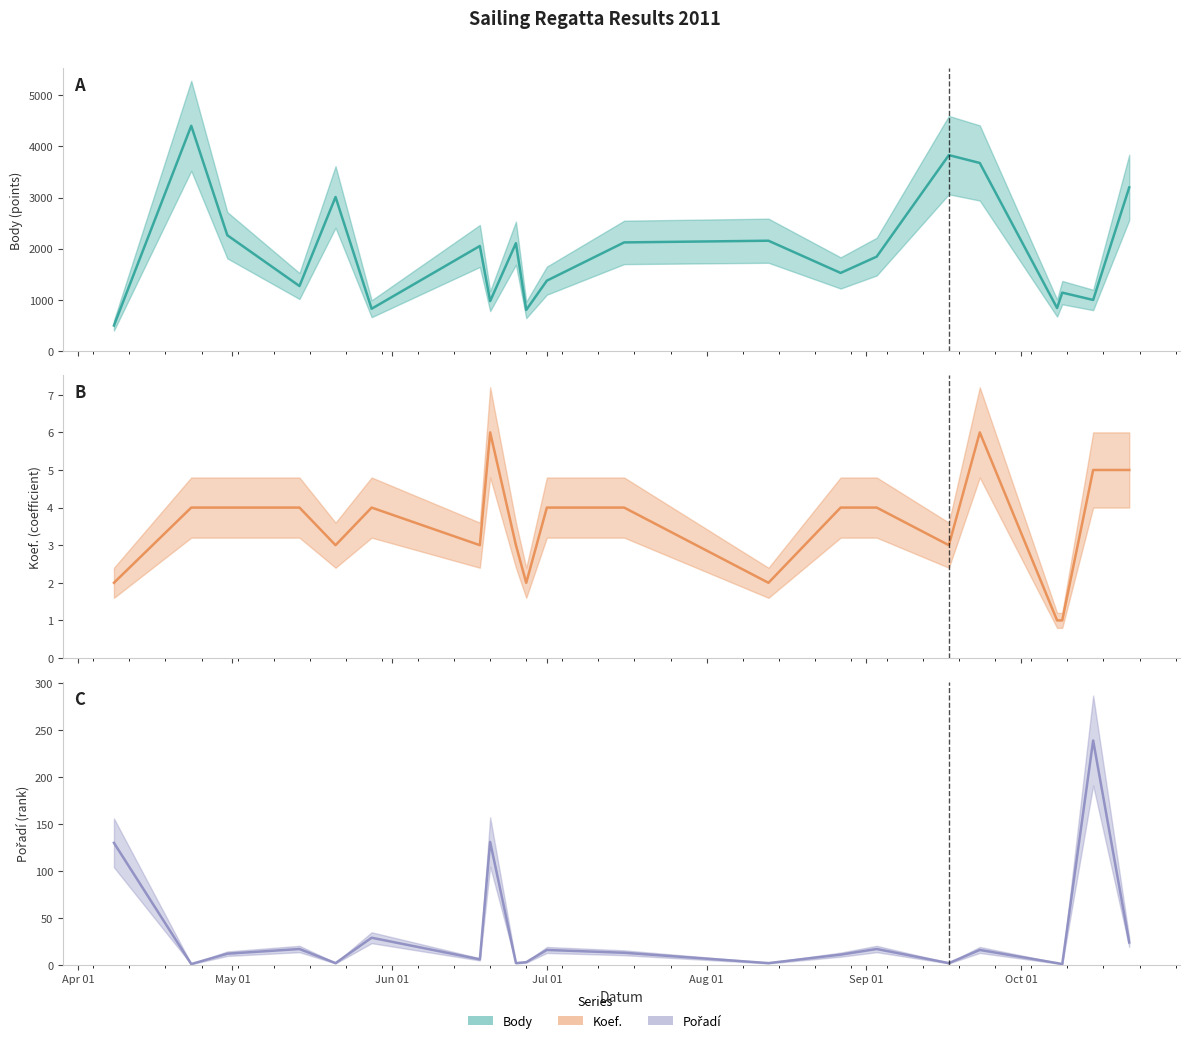

The Body (line) series shows 1439 at Aug 01. True or false?

False